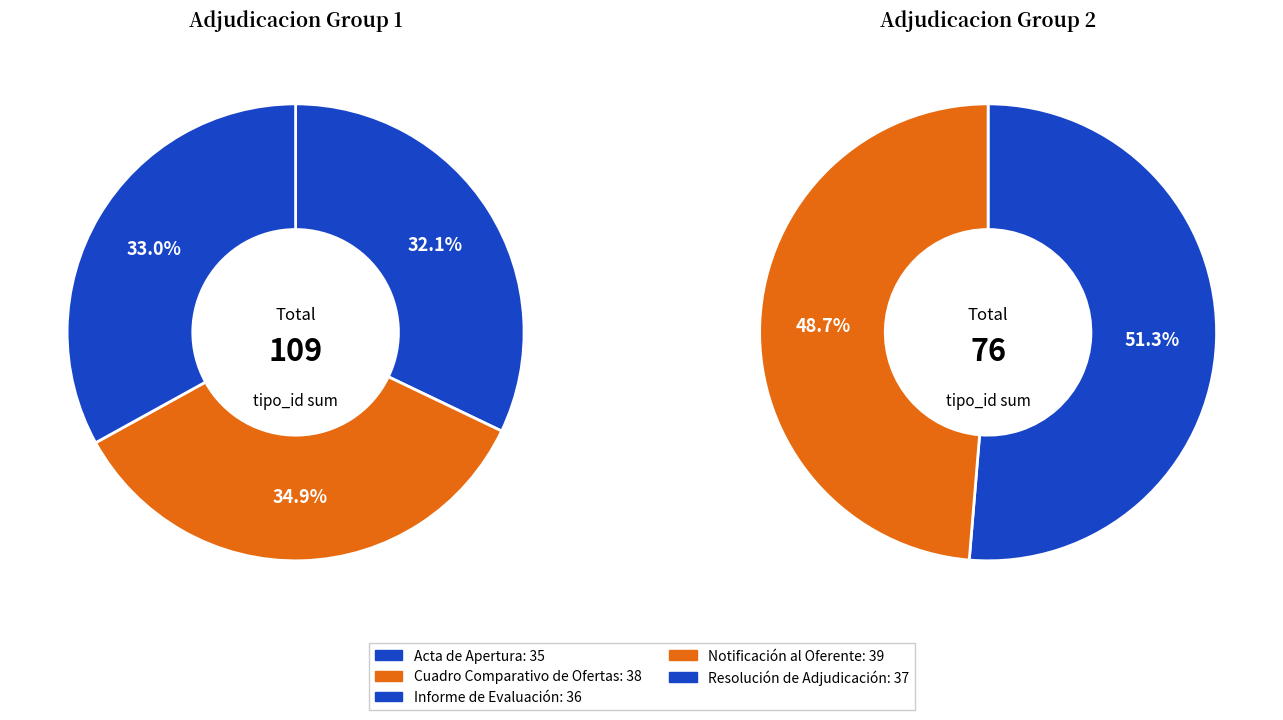

True or false: Resolución de Adjudicación accounts for 20% of the total.

True